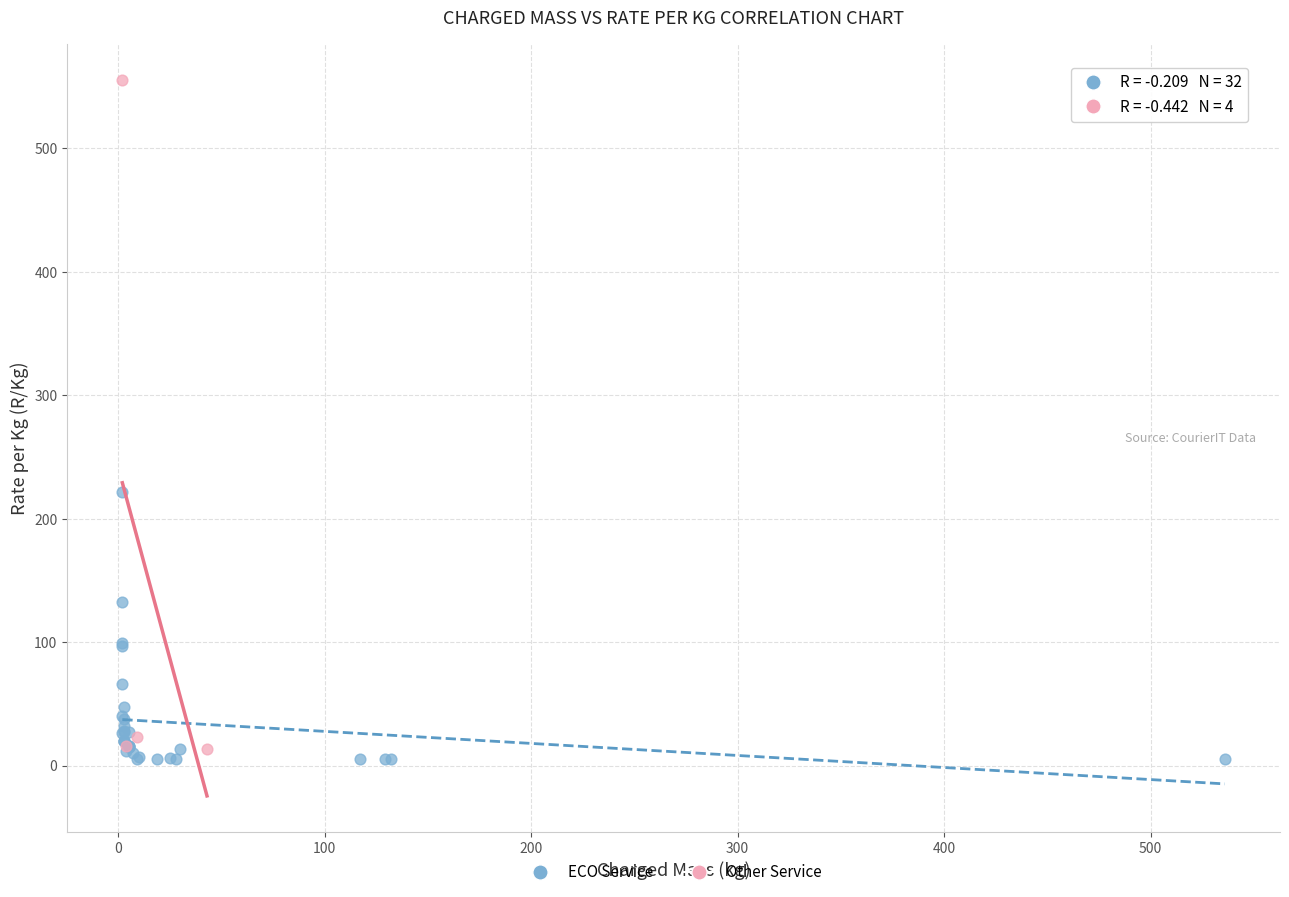

Which series contains the highest Y value?

Other Service